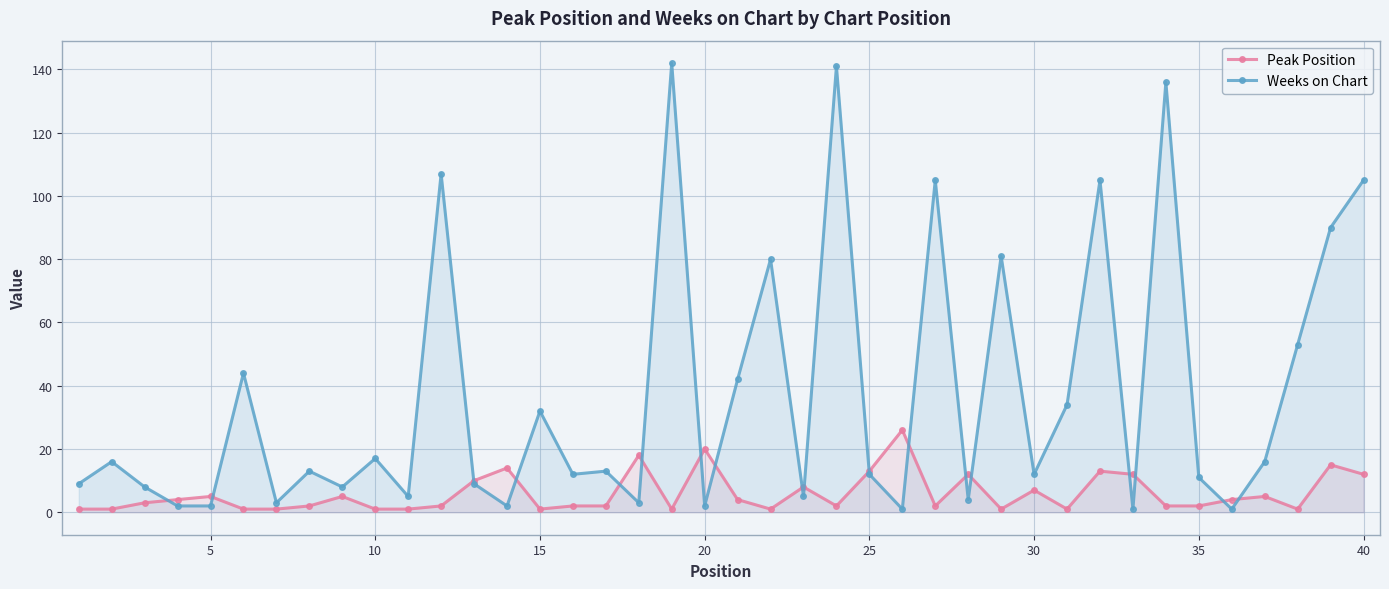

Which series has the largest range (max minus min)?

Weeks on Chart